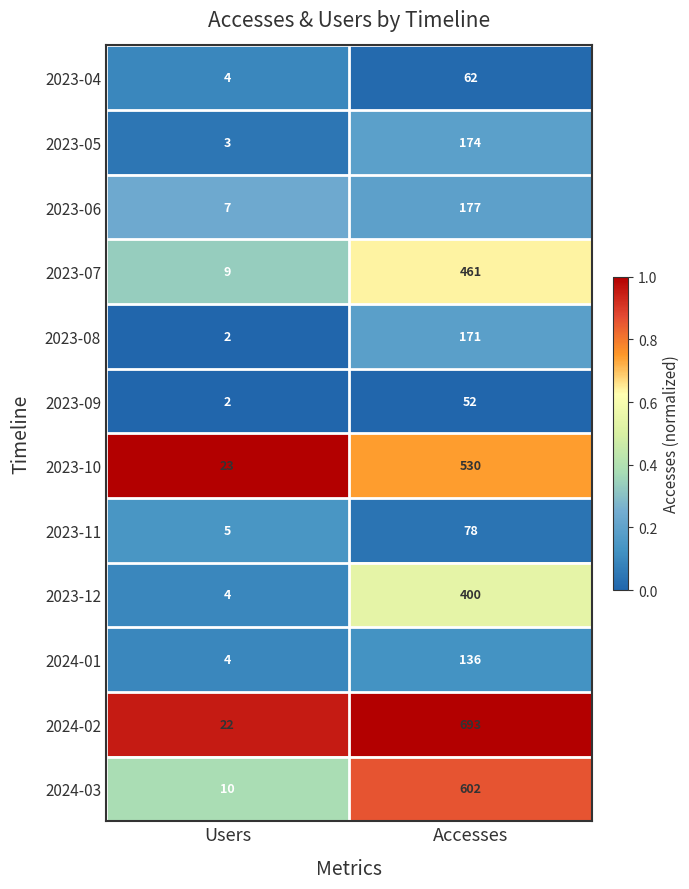

What is the average value of the 2023-06 series?

92